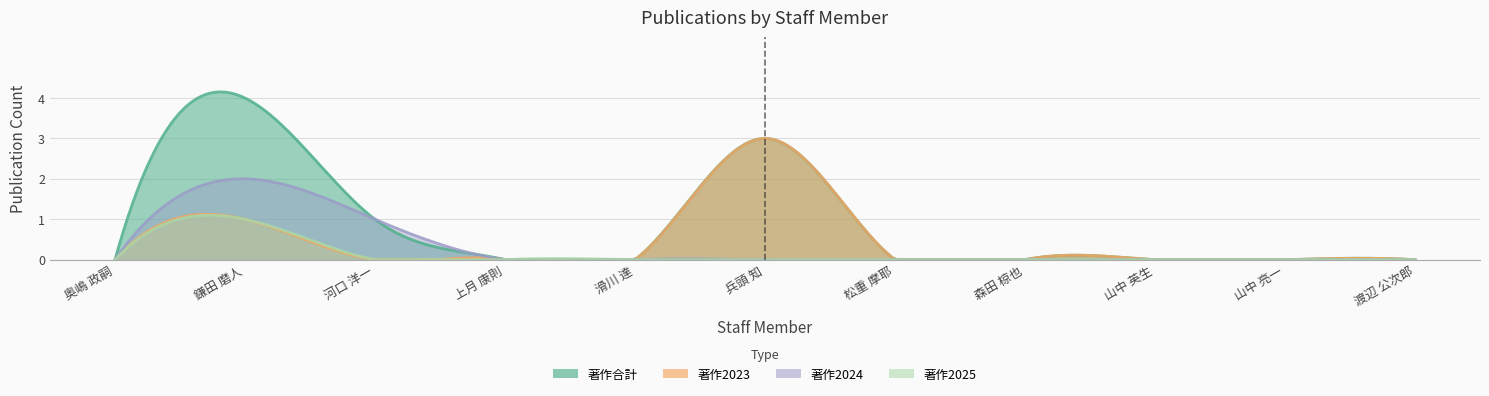

What is the label of the 2nd point from the right?

山中 亮一